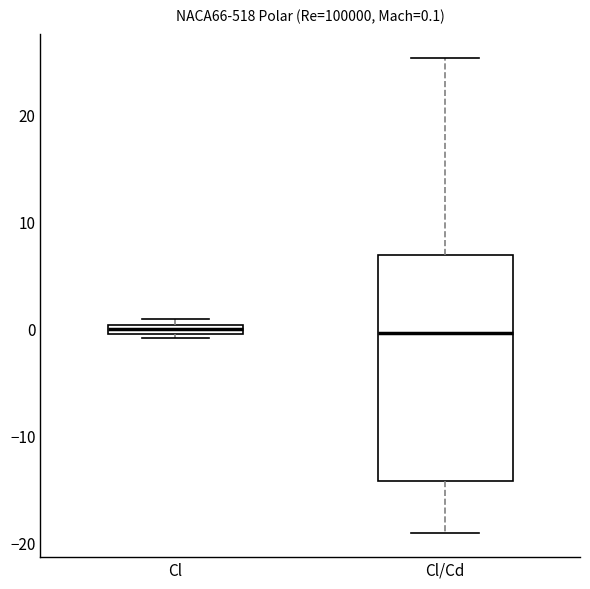

Which box is the tallest, from its lower edge to its upper edge?

Cl/Cd